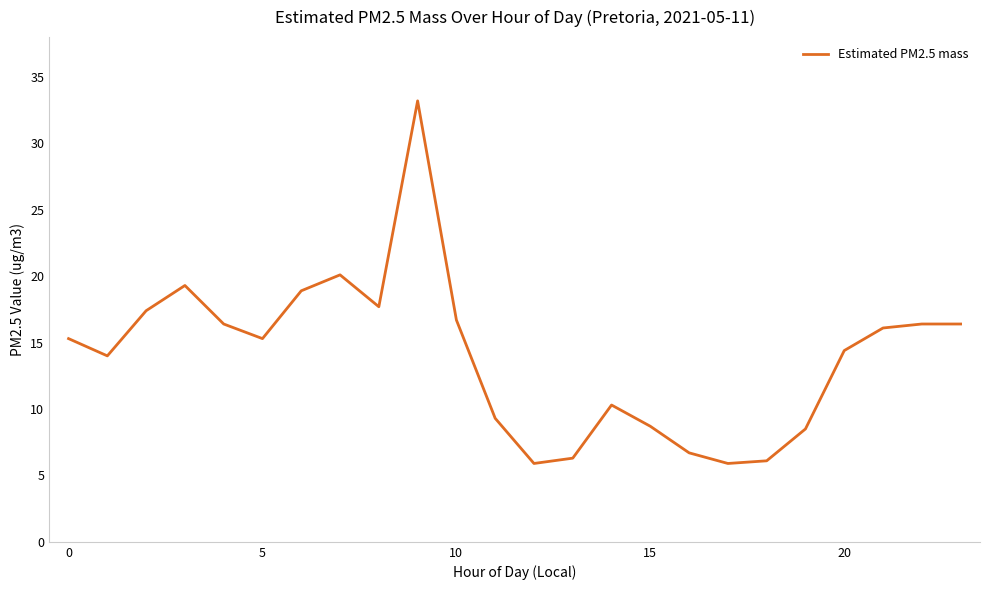

Reading right to left, transcribe all the data shown in this chart.

16.4	16.4	16.1	14.4	8.5	6.1	5.9	6.7	8.7	10.3	6.3	5.9	9.3	16.7	33.2	17.7	20.1	18.9	15.3	16.4	19.3	17.4	14.0	15.3